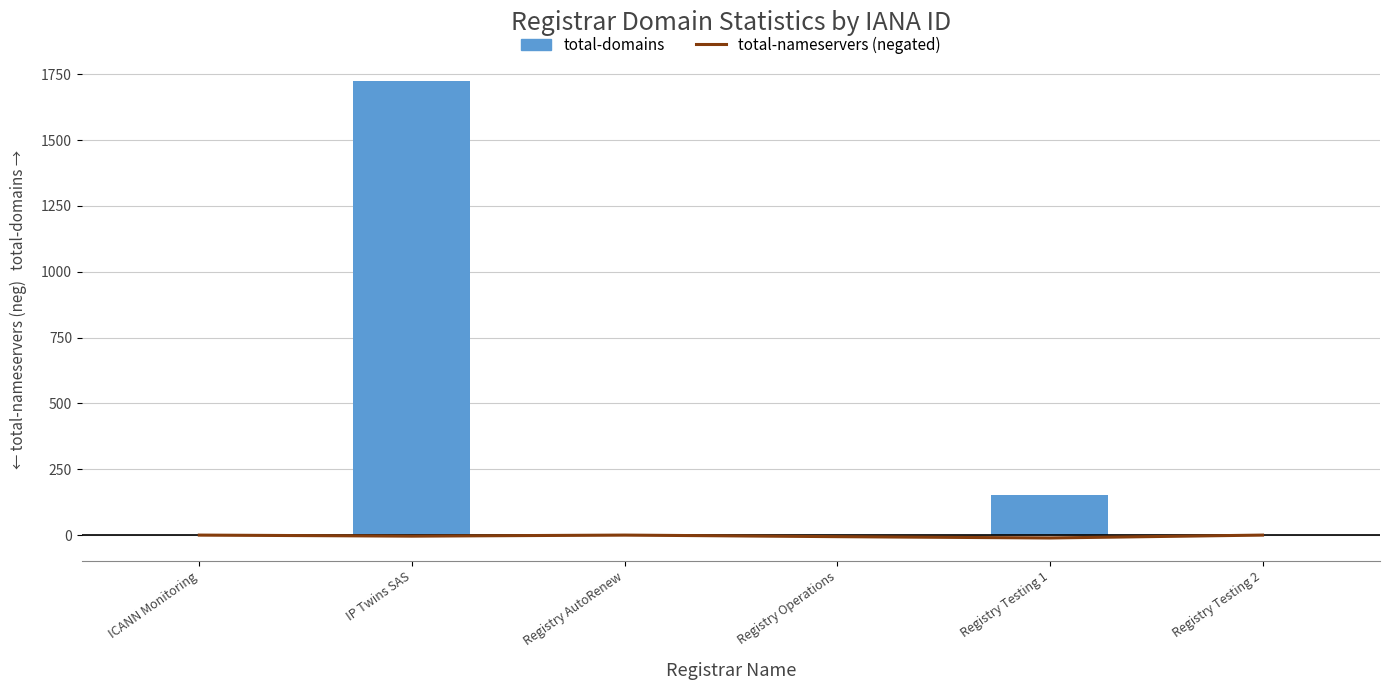

What is the difference between the maximum and minimum values in the total-nameservers (neg) series?

11